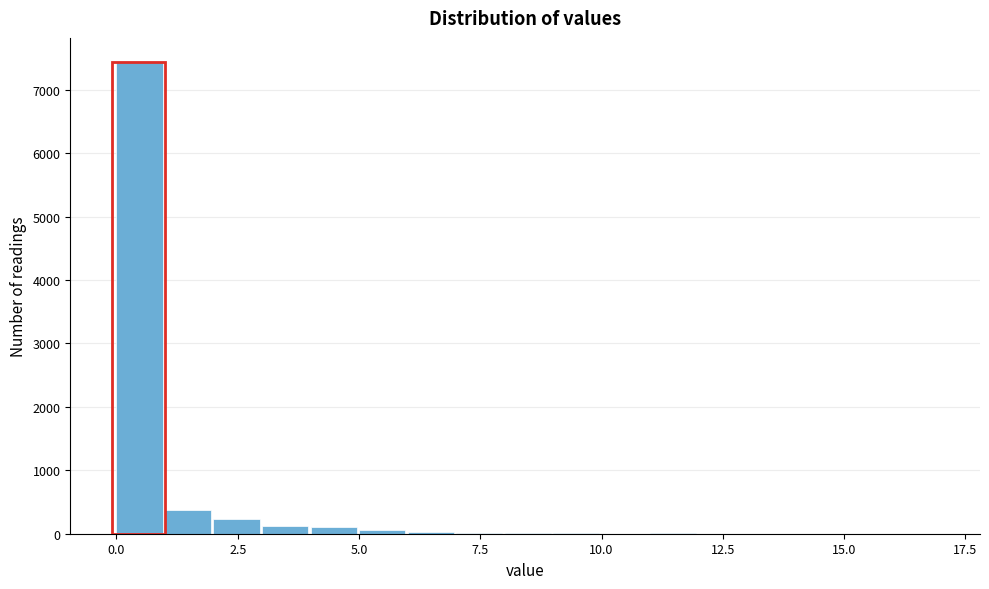

Around what value on the x-axis is the tallest bar? Give the approximate position of its centre, as read against the axis.

0.5